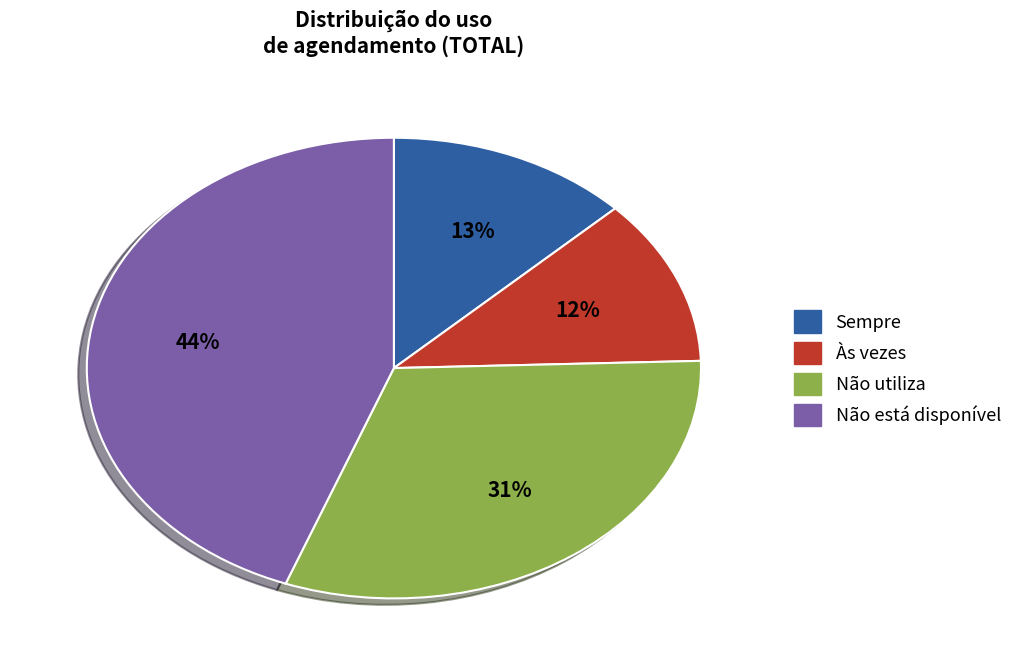

To the nearest percent, what is the difference between the Não utiliza and Não está disponível slice percentages?

13%